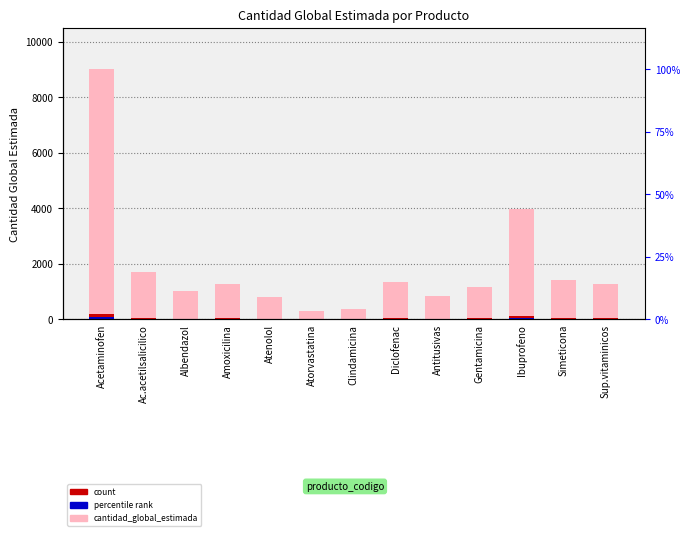

What is the label of the 9th bar from the left?

Antitusivas